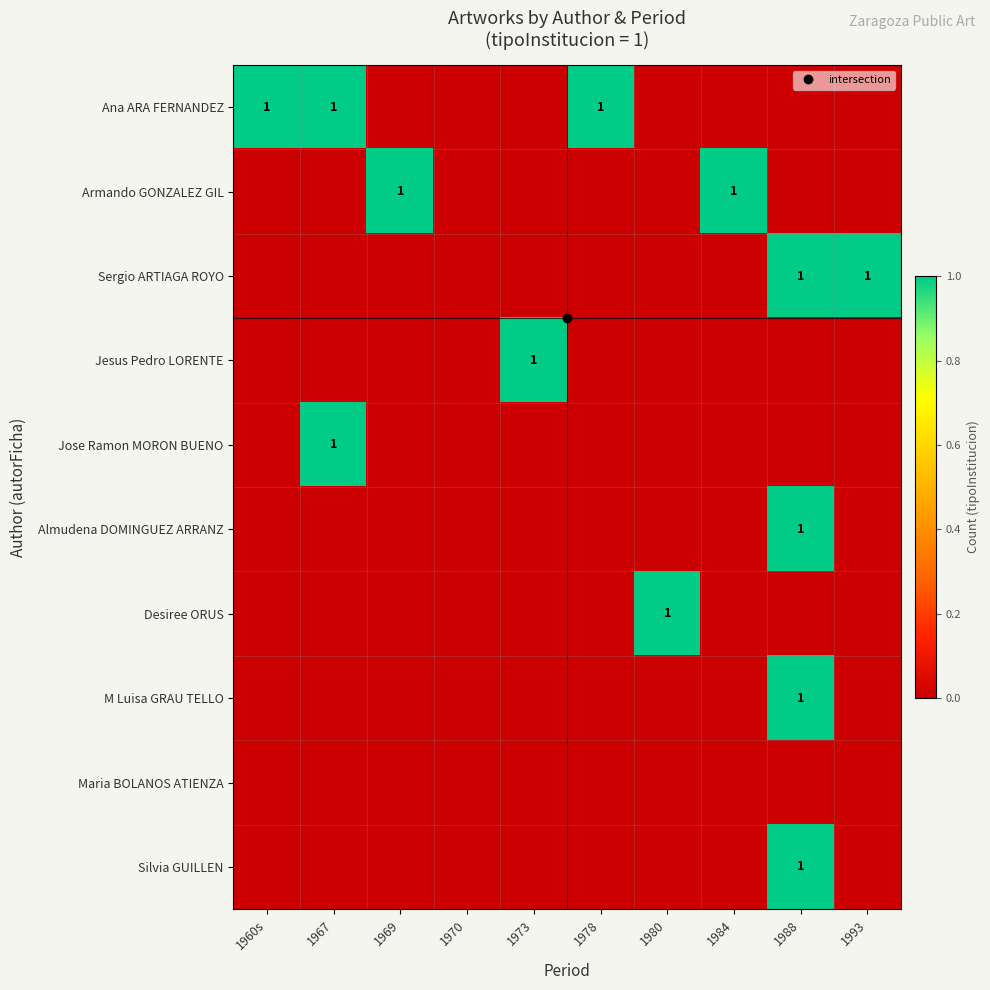

How many categories are shown in the chart?

10